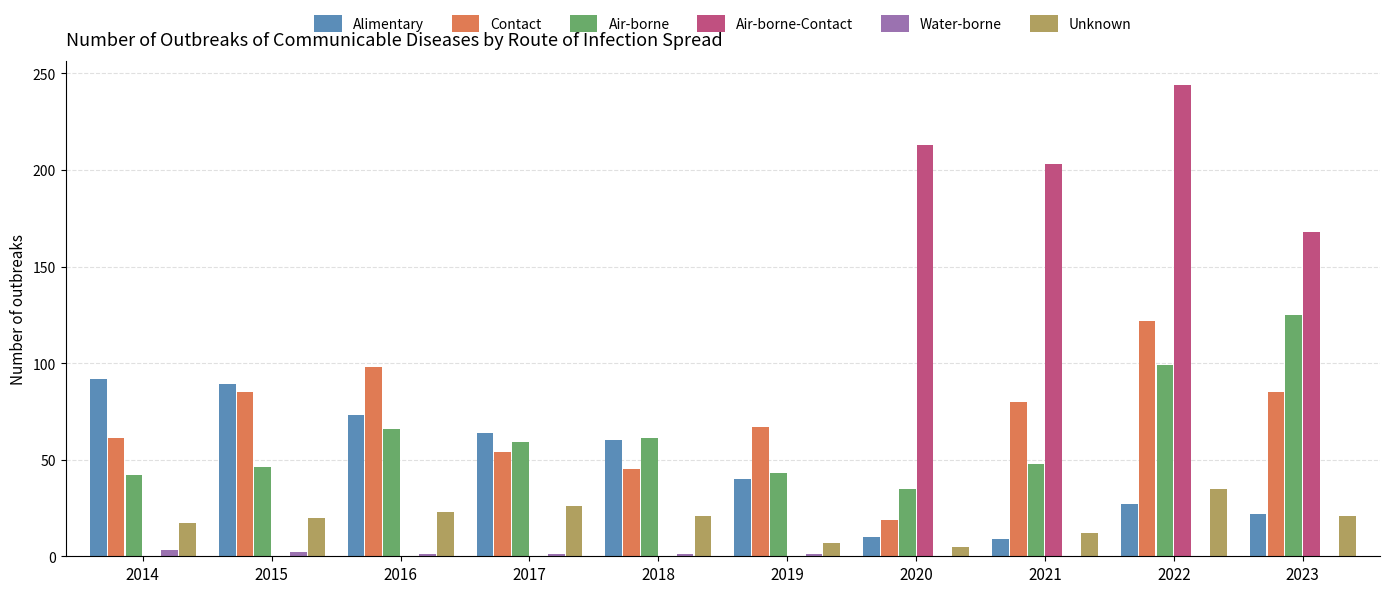

Which series has the largest total across all categories?

Air-borne-Contact